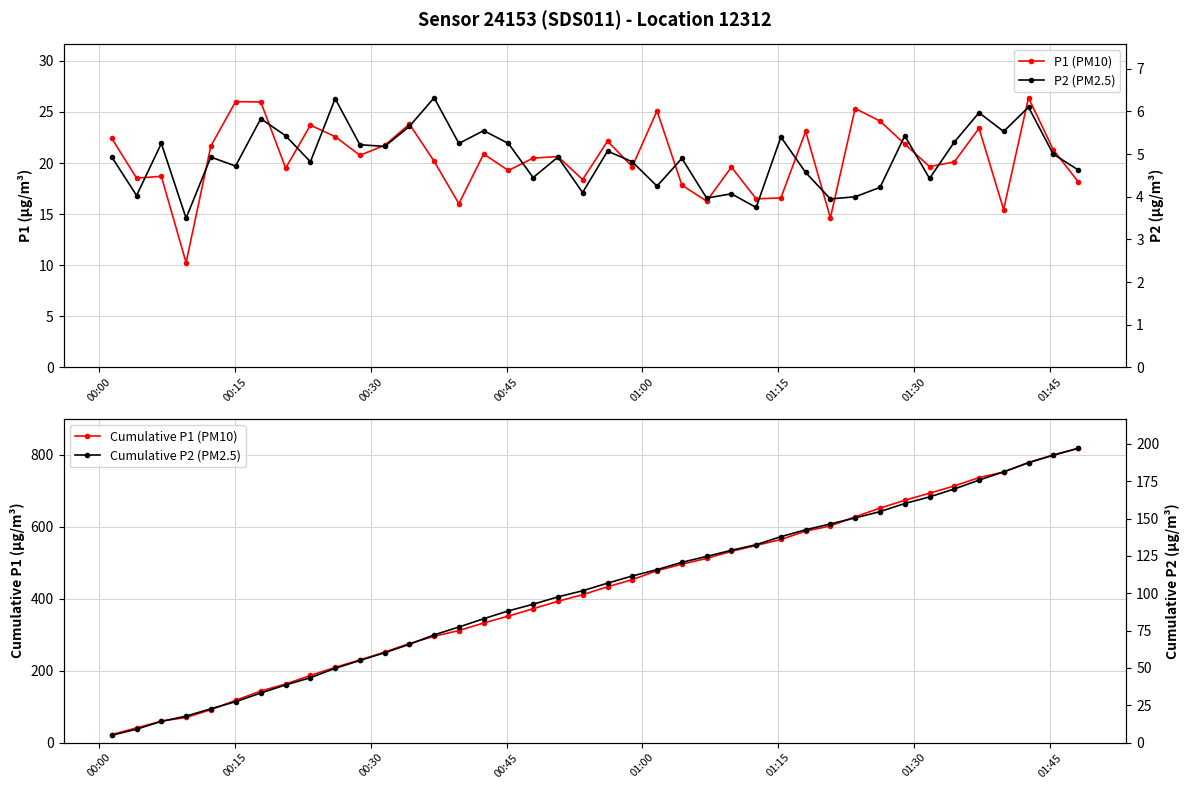

True or false: P2 (PM2.5) and Cumulative P2 (PM2.5) cross at least once.

False